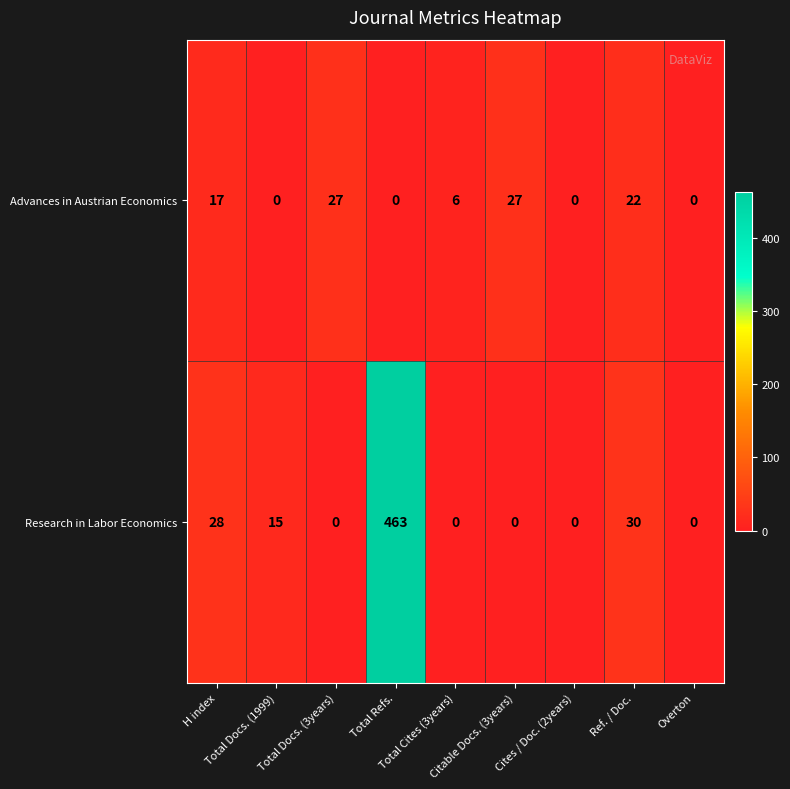

Rank the series by their maximum value, from highest to lowest.

Research in Labor Economics, Advances in Austrian Economics